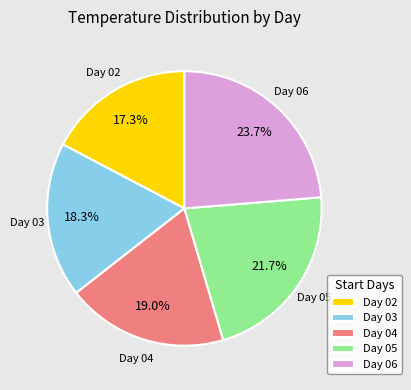

Rank the categories by value from highest to lowest.

Day 06, Day 05, Day 04, Day 03, Day 02